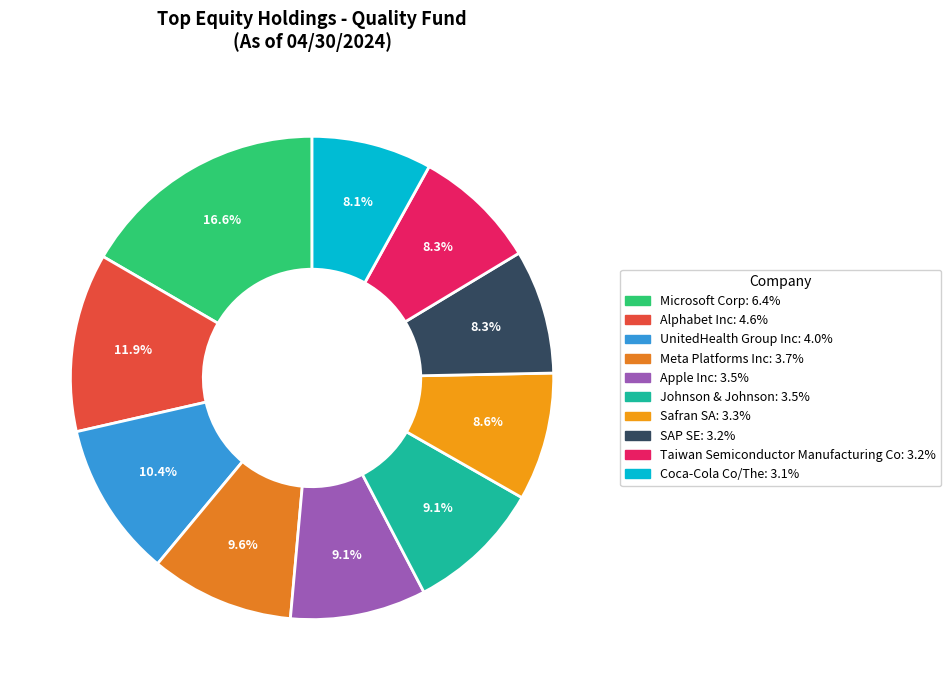

The Meta Platforms Inc slice represents 1% of the pie. True or false?

False